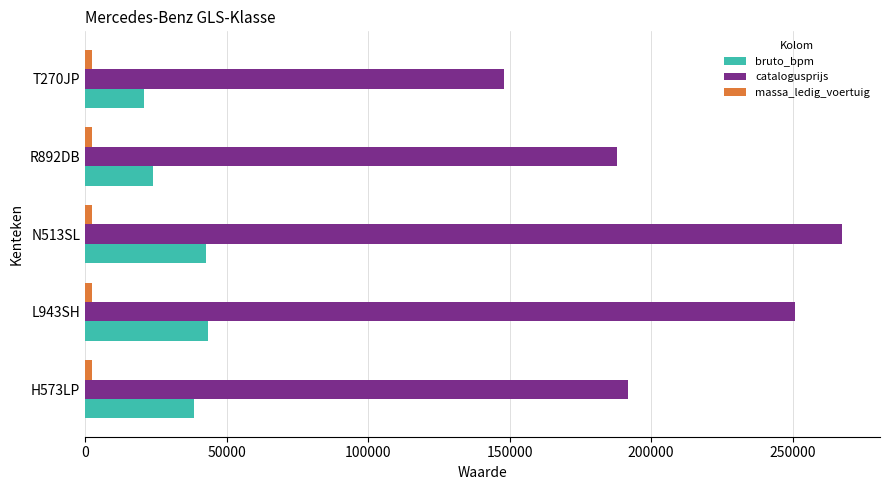

At which label does catalogusprijs reach its peak?

N513SL